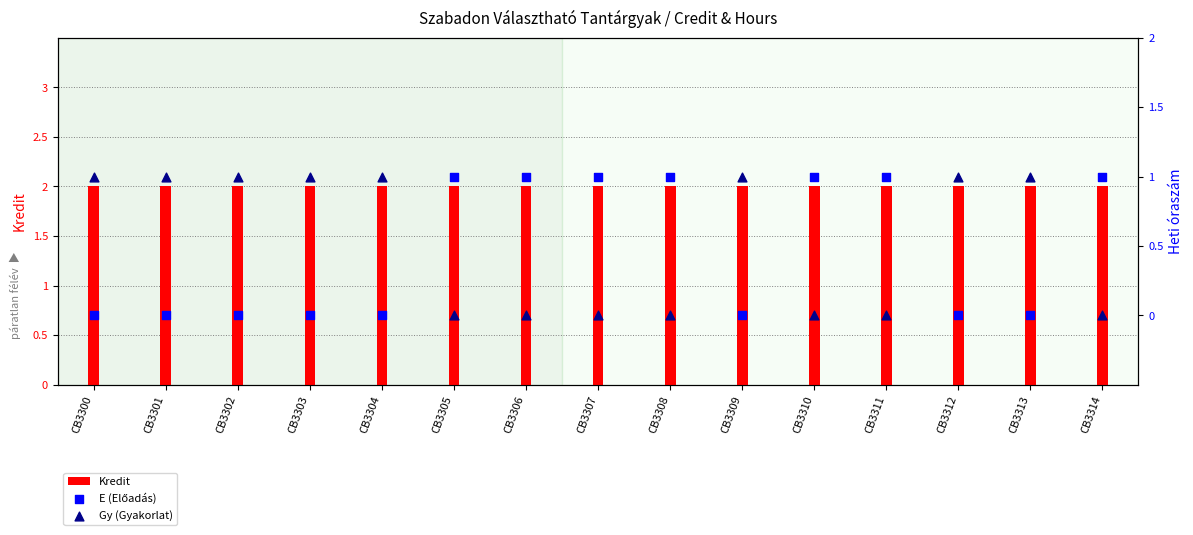

Is the value of Gy (Gyakorlat) at CB3312 greater than the value of E (Előadás) at CB3306?

No